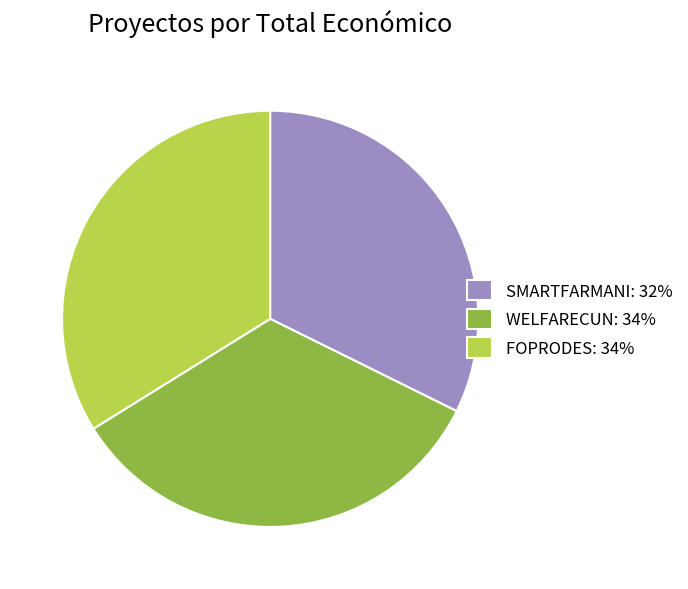

Is it true that FOPRODES is 26% of the pie?

False